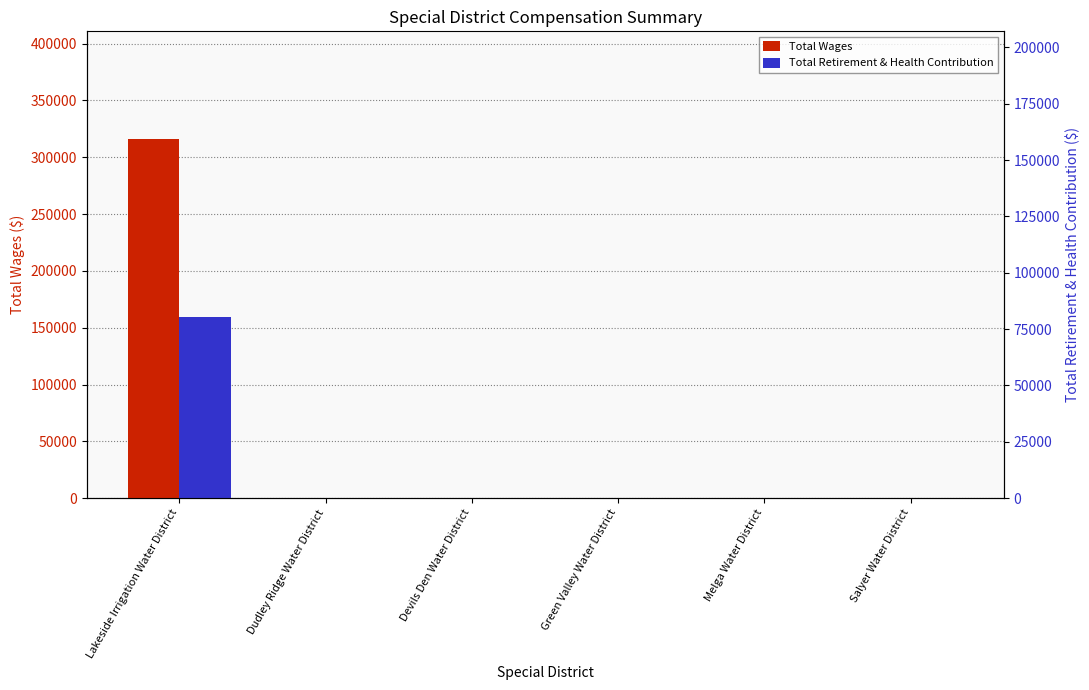

Which series changed the most between Green Valley Water District and Melga Water District?

Total Wages